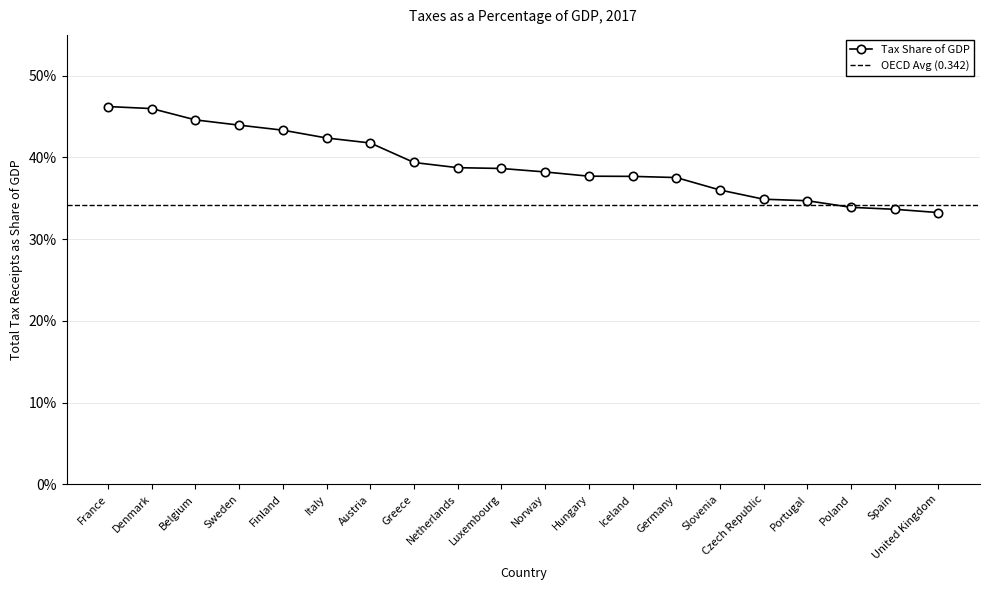

What position from the left is Portugal?

17